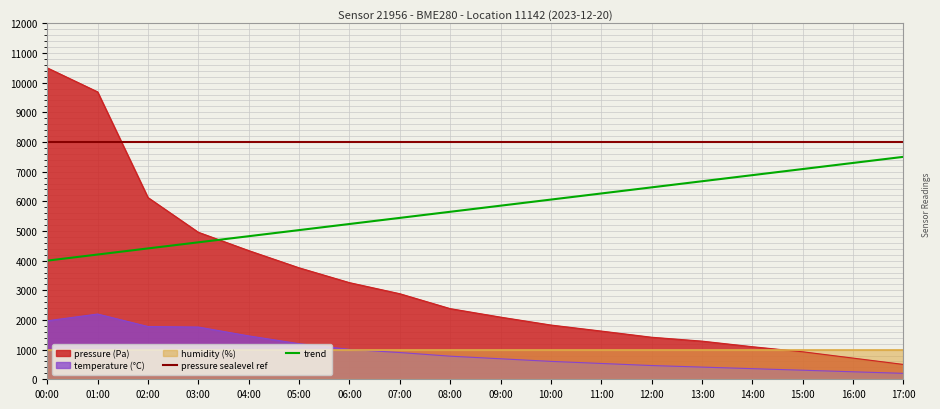

Is it true that pressure equals 1072.4 at 16:00?

False